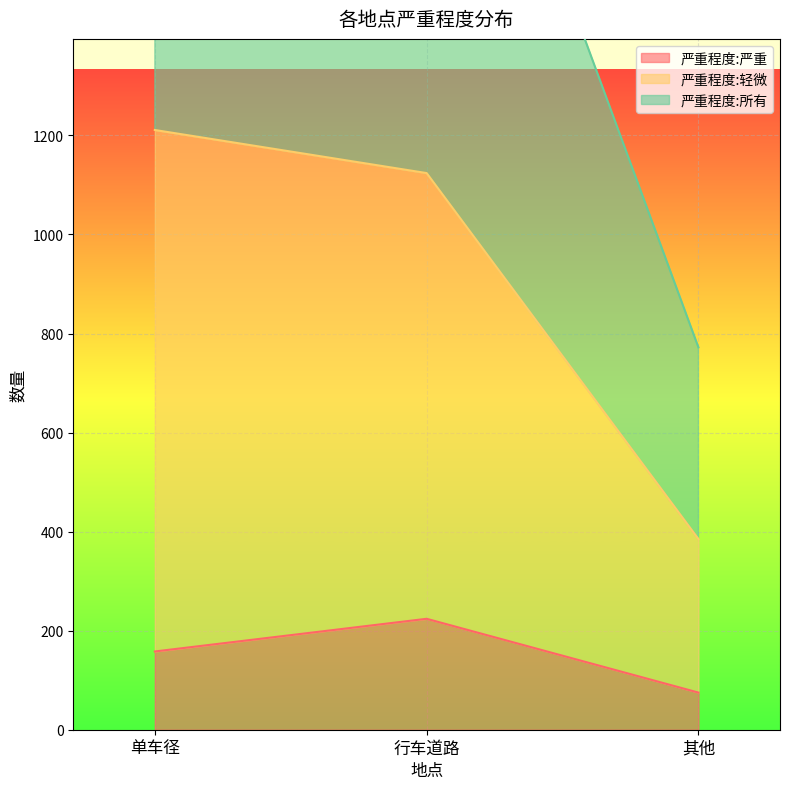

At 单车径, list the series in order from smallest to largest.

严重程度:严重, 严重程度:轻微, 严重程度:所有